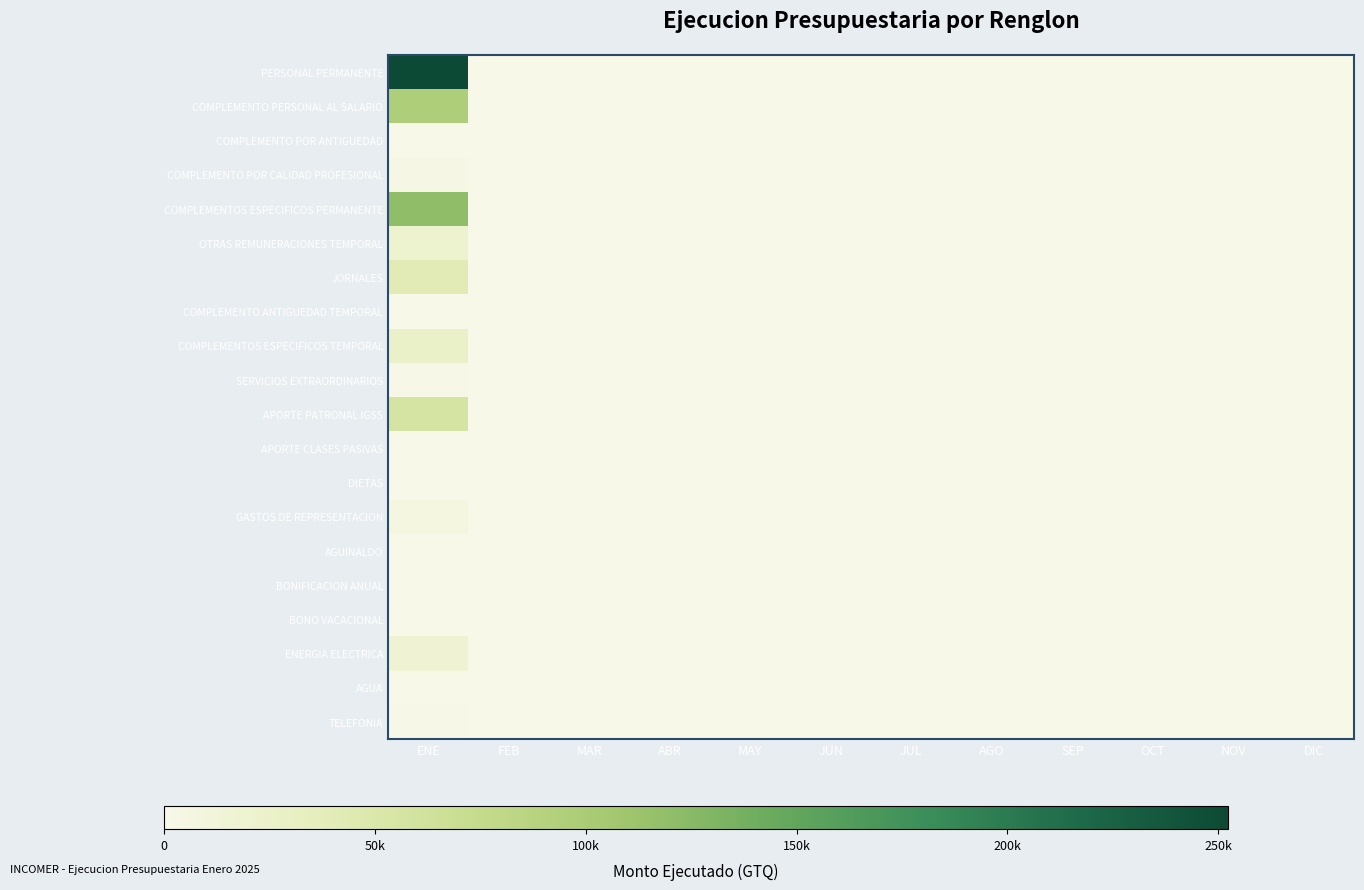

Reading right to left, what are all the values shown in this chart?

PERSONAL PERMANENTE: DIC=0.0	NOV=0.0	OCT=0.0	SEP=0.0	AGO=0.0	JUL=0.0	JUN=0.0	MAY=0.0	ABR=0.0	MAR=0.0	FEB=0.0	ENE=252285.0
COMPLEMENTO PERSONAL AL SALARIO: DIC=0.0	NOV=0.0	OCT=0.0	SEP=0.0	AGO=0.0	JUL=0.0	JUN=0.0	MAY=0.0	ABR=0.0	MAR=0.0	FEB=0.0	ENE=96500.0
COMPLEMENTO POR ANTIGUEDAD: DIC=0.0	NOV=0.0	OCT=0.0	SEP=0.0	AGO=0.0	JUL=0.0	JUN=0.0	MAY=0.0	ABR=0.0	MAR=0.0	FEB=0.0	ENE=505.0
COMPLEMENTO POR CALIDAD PROFESIONAL: DIC=0.0	NOV=0.0	OCT=0.0	SEP=0.0	AGO=0.0	JUL=0.0	JUN=0.0	MAY=0.0	ABR=0.0	MAR=0.0	FEB=0.0	ENE=4875.0
COMPLEMENTOS ESPECIFICOS PERMANENTE: DIC=0.0	NOV=0.0	OCT=0.0	SEP=0.0	AGO=0.0	JUL=0.0	JUN=0.0	MAY=0.0	ABR=0.0	MAR=0.0	FEB=0.0	ENE=120800.0
OTRAS REMUNERACIONES TEMPORAL: DIC=0.0	NOV=0.0	OCT=0.0	SEP=0.0	AGO=0.0	JUL=0.0	JUN=0.0	MAY=0.0	ABR=0.0	MAR=0.0	FEB=0.0	ENE=20548.4
JORNALES: DIC=0.0	NOV=0.0	OCT=0.0	SEP=0.0	AGO=0.0	JUL=0.0	JUN=0.0	MAY=0.0	ABR=0.0	MAR=0.0	FEB=0.0	ENE=41109.4
COMPLEMENTO ANTIGUEDAD TEMPORAL: DIC=0.0	NOV=0.0	OCT=0.0	SEP=0.0	AGO=0.0	JUL=0.0	JUN=0.0	MAY=0.0	ABR=0.0	MAR=0.0	FEB=0.0	ENE=615.0
COMPLEMENTOS ESPECIFICOS TEMPORAL: DIC=0.0	NOV=0.0	OCT=0.0	SEP=0.0	AGO=0.0	JUL=0.0	JUN=0.0	MAY=0.0	ABR=0.0	MAR=0.0	FEB=0.0	ENE=25931.7
SERVICIOS EXTRAORDINARIOS: DIC=0.0	NOV=0.0	OCT=0.0	SEP=0.0	AGO=0.0	JUL=0.0	JUN=0.0	MAY=0.0	ABR=0.0	MAR=0.0	FEB=0.0	ENE=1153.6
APORTE PATRONAL IGSS: DIC=0.0	NOV=0.0	OCT=0.0	SEP=0.0	AGO=0.0	JUL=0.0	JUN=0.0	MAY=0.0	ABR=0.0	MAR=0.0	FEB=0.0	ENE=55815.7
APORTE CLASES PASIVAS: DIC=0.0	NOV=0.0	OCT=0.0	SEP=0.0	AGO=0.0	JUL=0.0	JUN=0.0	MAY=0.0	ABR=0.0	MAR=0.0	FEB=0.0	ENE=0.0
DIETAS: DIC=0.0	NOV=0.0	OCT=0.0	SEP=0.0	AGO=0.0	JUL=0.0	JUN=0.0	MAY=0.0	ABR=0.0	MAR=0.0	FEB=0.0	ENE=0.0
GASTOS DE REPRESENTACION: DIC=0.0	NOV=0.0	OCT=0.0	SEP=0.0	AGO=0.0	JUL=0.0	JUN=0.0	MAY=0.0	ABR=0.0	MAR=0.0	FEB=0.0	ENE=6000.0
AGUINALDO: DIC=0.0	NOV=0.0	OCT=0.0	SEP=0.0	AGO=0.0	JUL=0.0	JUN=0.0	MAY=0.0	ABR=0.0	MAR=0.0	FEB=0.0	ENE=0.0
BONIFICACION ANUAL: DIC=0.0	NOV=0.0	OCT=0.0	SEP=0.0	AGO=0.0	JUL=0.0	JUN=0.0	MAY=0.0	ABR=0.0	MAR=0.0	FEB=0.0	ENE=0.0
BONO VACACIONAL: DIC=0.0	NOV=0.0	OCT=0.0	SEP=0.0	AGO=0.0	JUL=0.0	JUN=0.0	MAY=0.0	ABR=0.0	MAR=0.0	FEB=0.0	ENE=0.0
ENERGIA ELECTRICA: DIC=0.0	NOV=0.0	OCT=0.0	SEP=0.0	AGO=0.0	JUL=0.0	JUN=0.0	MAY=0.0	ABR=0.0	MAR=0.0	FEB=0.0	ENE=16163.4
AGUA: DIC=0.0	NOV=0.0	OCT=0.0	SEP=0.0	AGO=0.0	JUL=0.0	JUN=0.0	MAY=0.0	ABR=0.0	MAR=0.0	FEB=0.0	ENE=109.9
TELEFONIA: DIC=0.0	NOV=0.0	OCT=0.0	SEP=0.0	AGO=0.0	JUL=0.0	JUN=0.0	MAY=0.0	ABR=0.0	MAR=0.0	FEB=0.0	ENE=1518.6